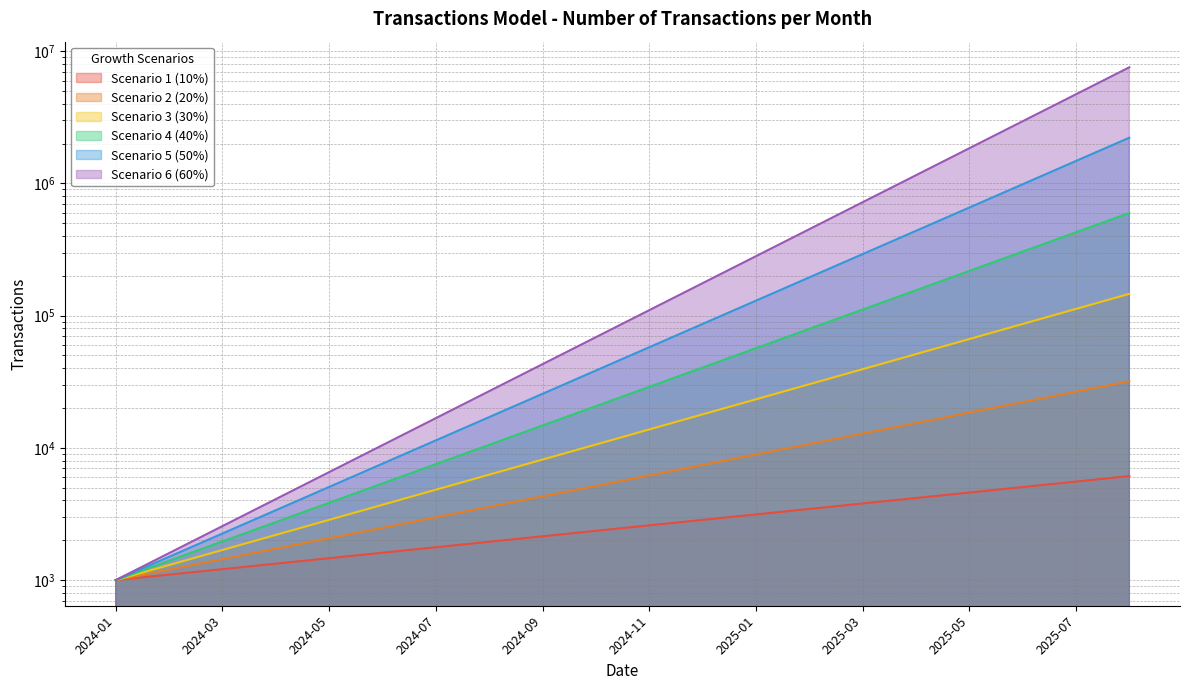

How many data points in Scenario 1 (10%) are less than 2594?

10